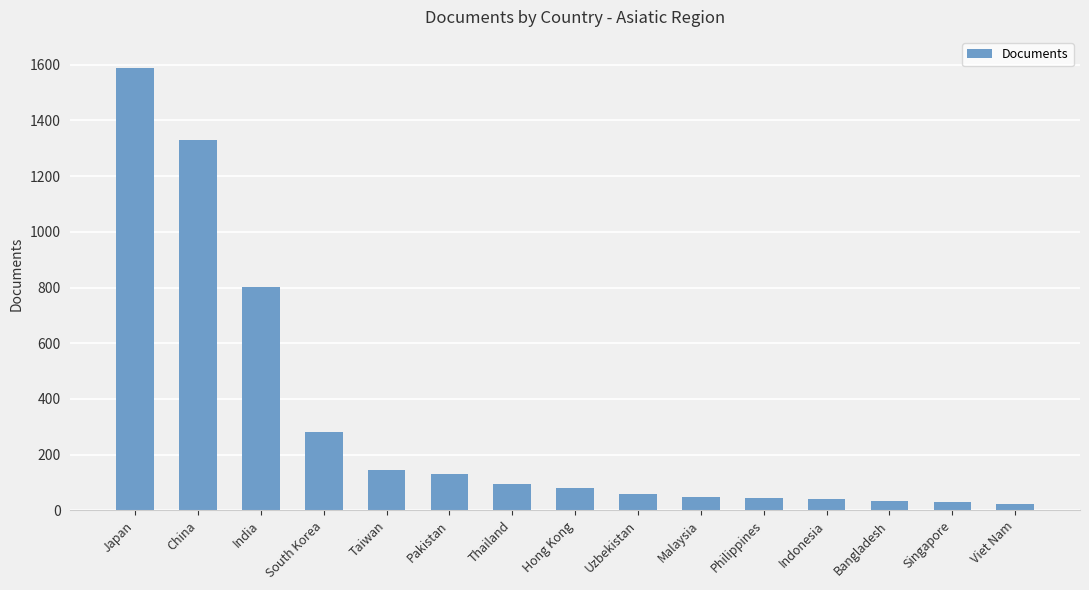

What is the label of the 8th bar from the left?

Hong Kong